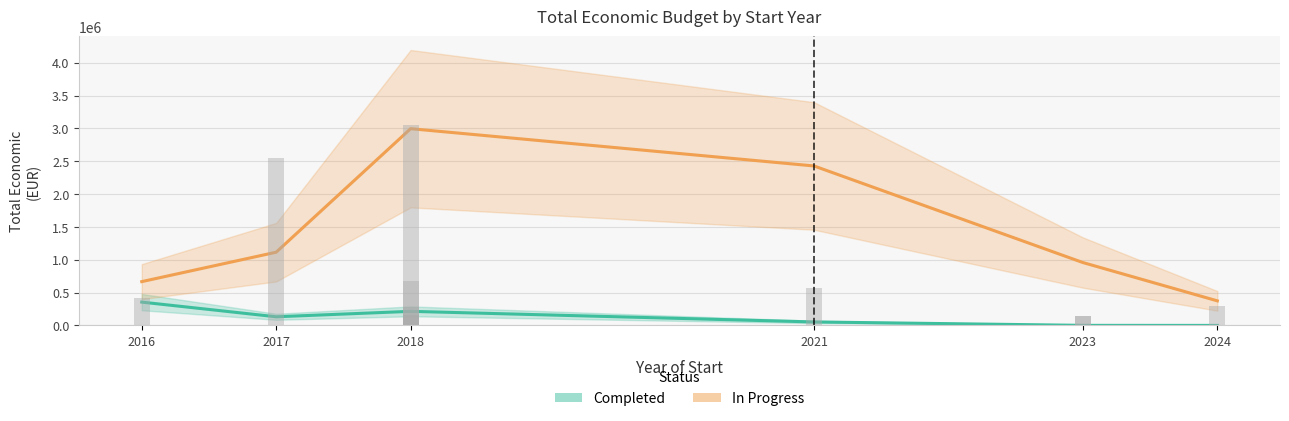

What is the total value across all series at 2024?

373952.0